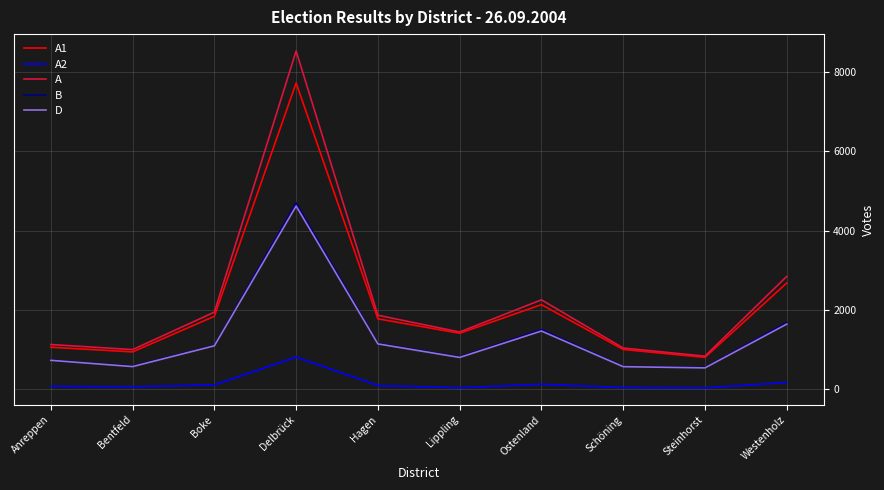

What position from the right is Hagen?

6